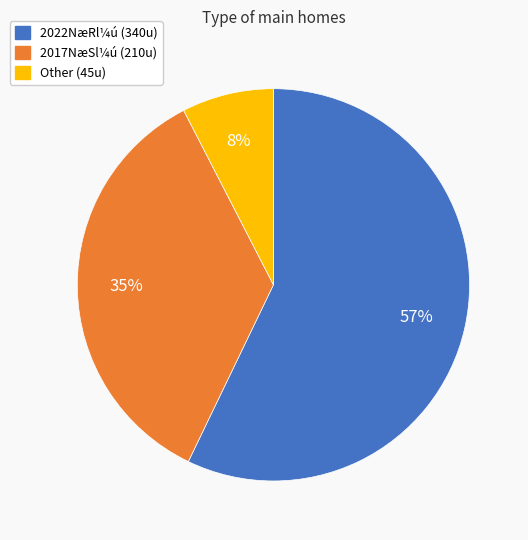

To the nearest percent, what percentage of the pie is 2017NæSl¼ú (210u)?

35%